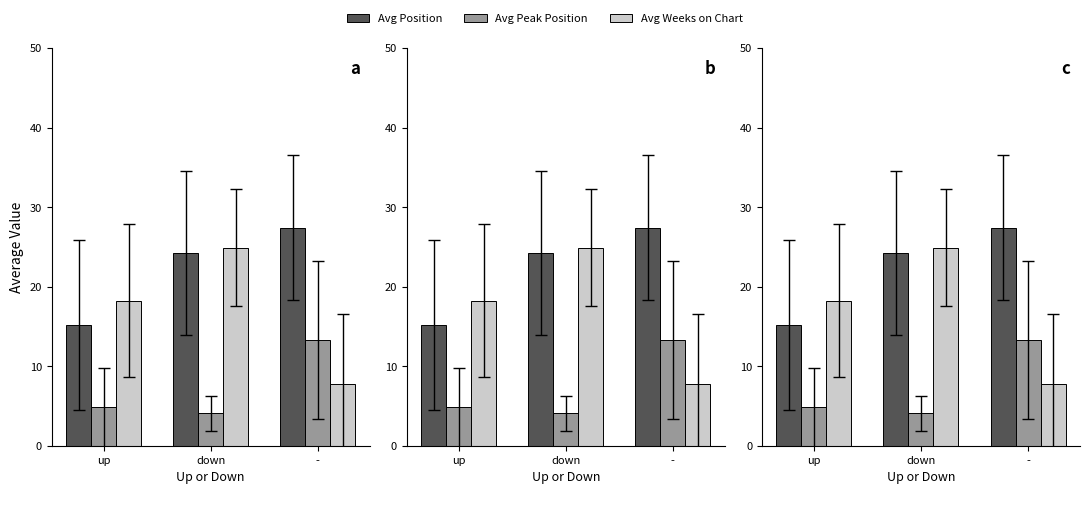

What is the value of the Avg Position bar at the 2nd from the left?

24.2